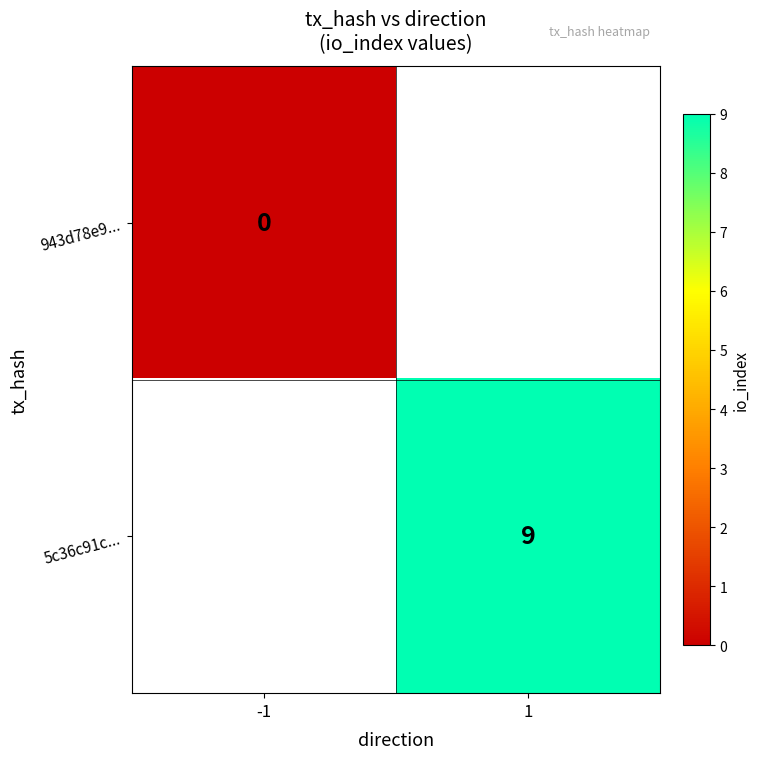

Which has a higher value, -1 or 1?

1